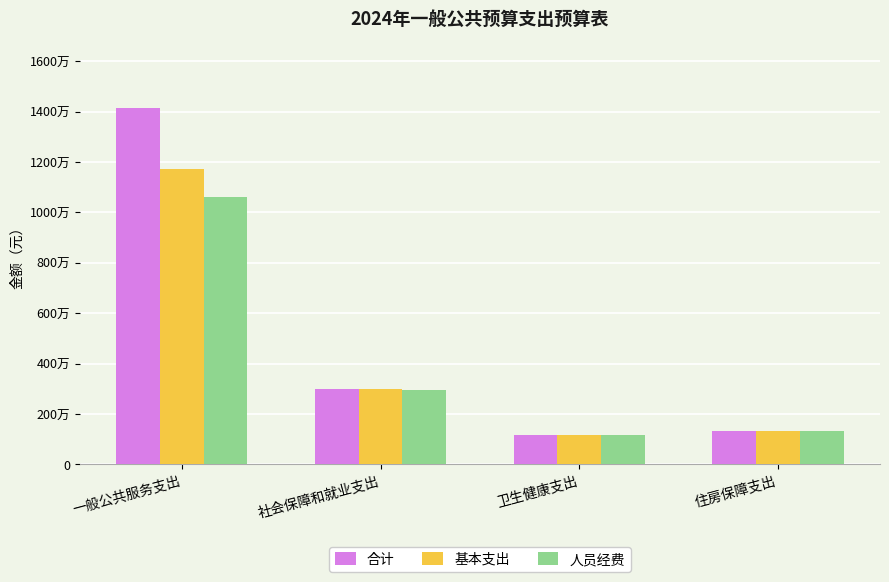

Which series has the largest total across all categories?

合计